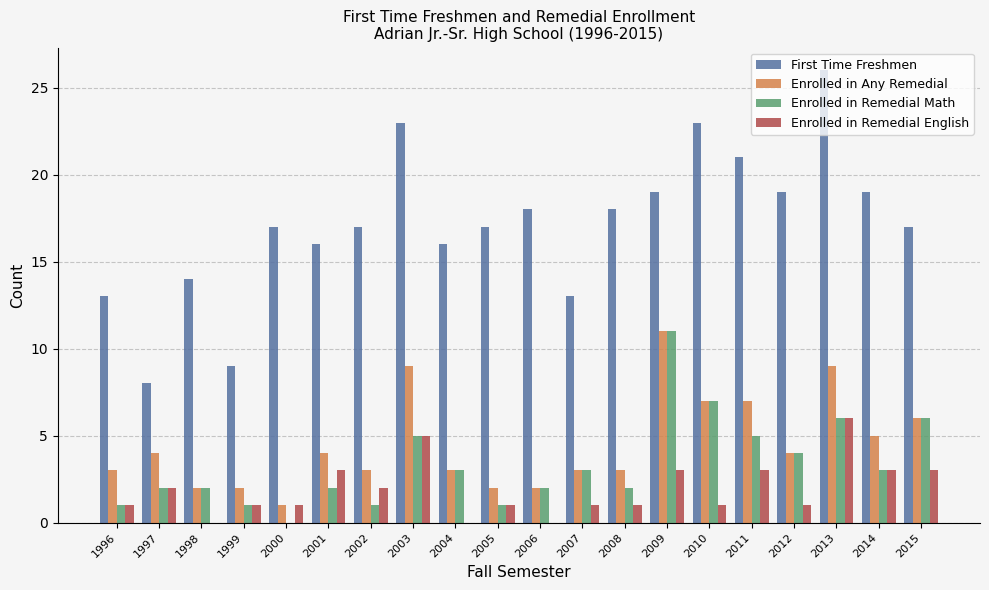

How many groups of bars are there?

20